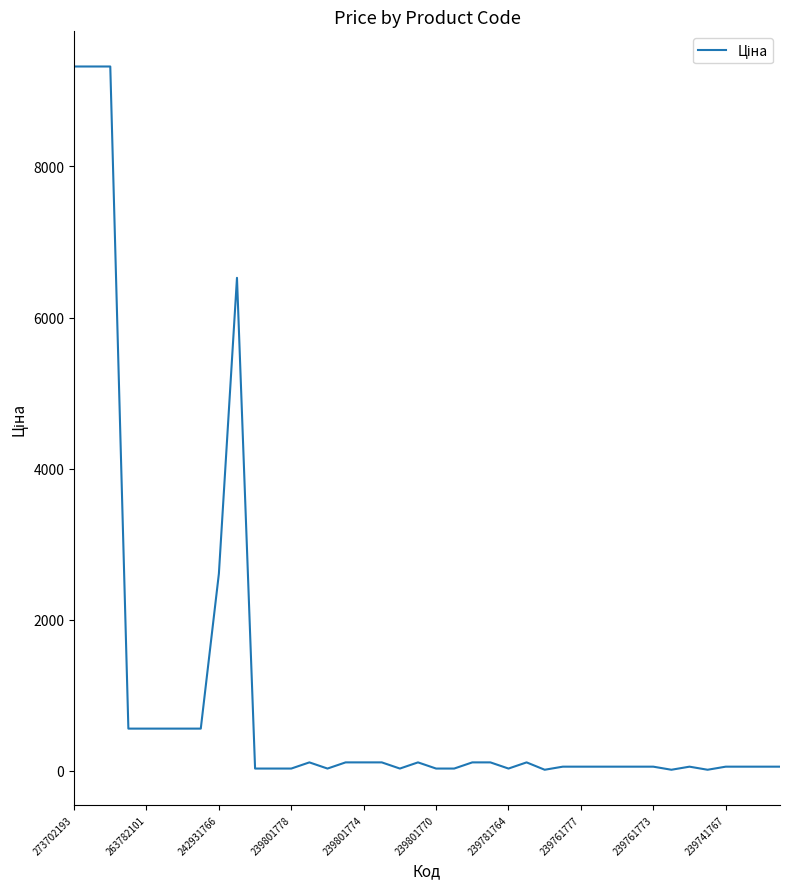

What is the greatest value displayed?

9321.4